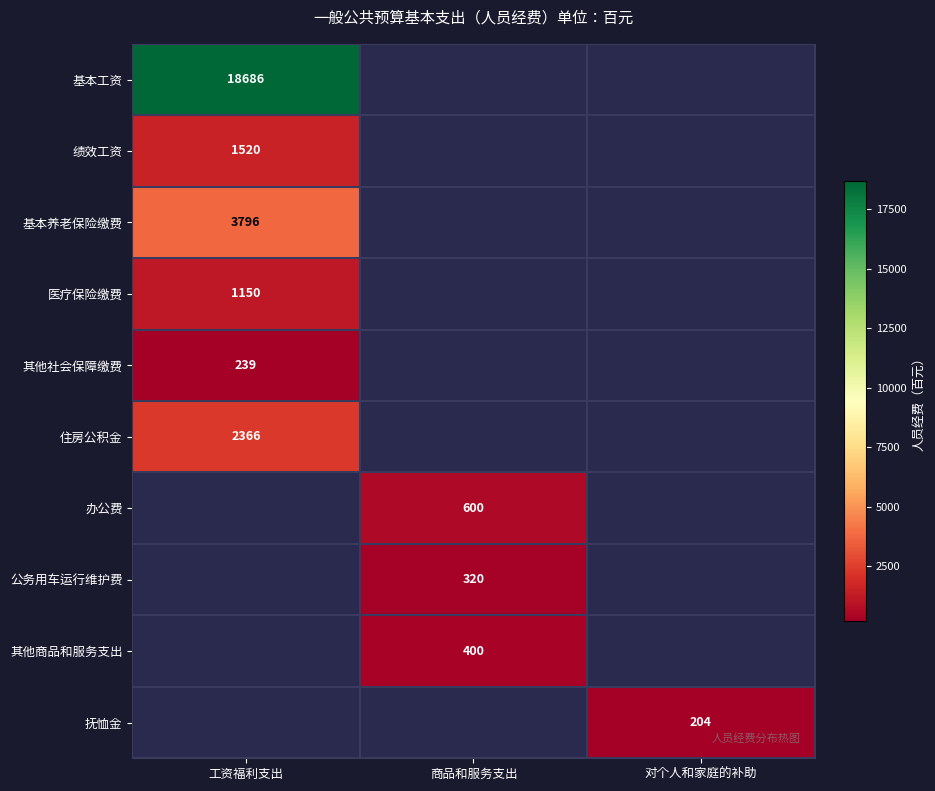

Which series has the widest spread of values?

基本工资